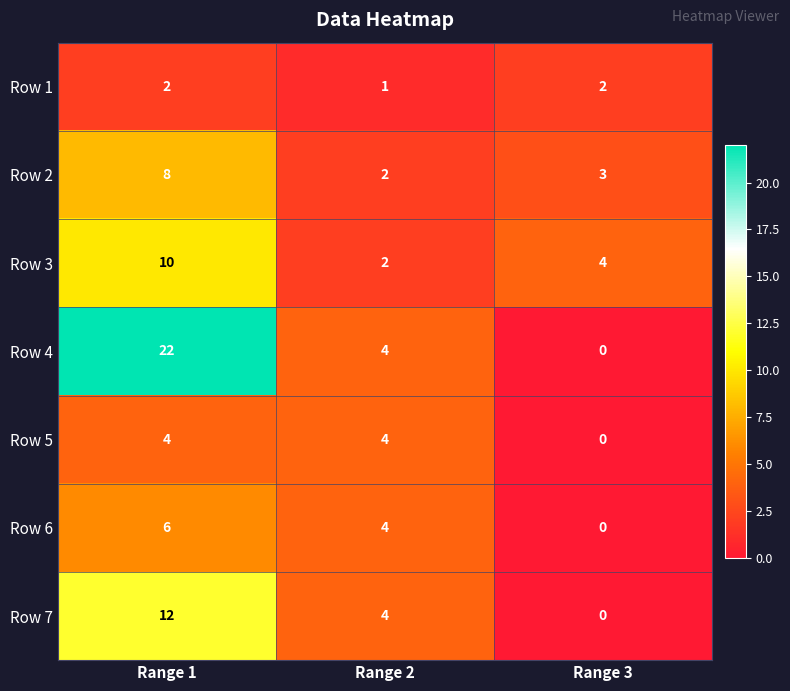

Reading left to right, transcribe all the data shown in this chart.

Row 1: 2	1	2
Row 2: 8	2	3
Row 3: 10	2	4
Row 4: 22	4	0
Row 5: 4	4	0
Row 6: 6	4	0
Row 7: 12	4	0